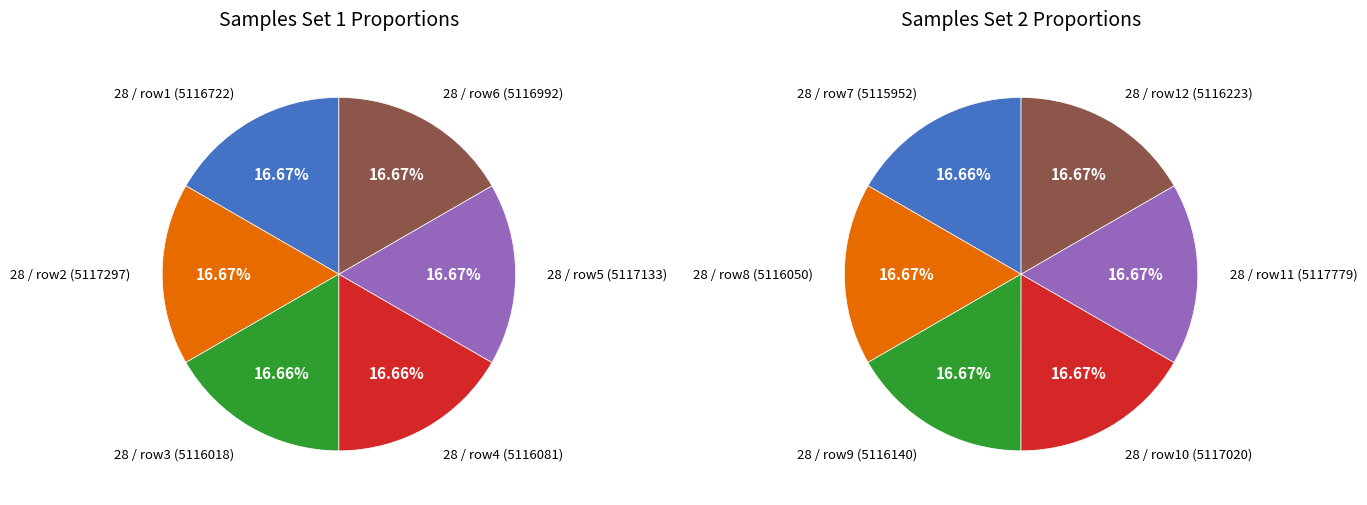

How many slices are in this pie chart?

6